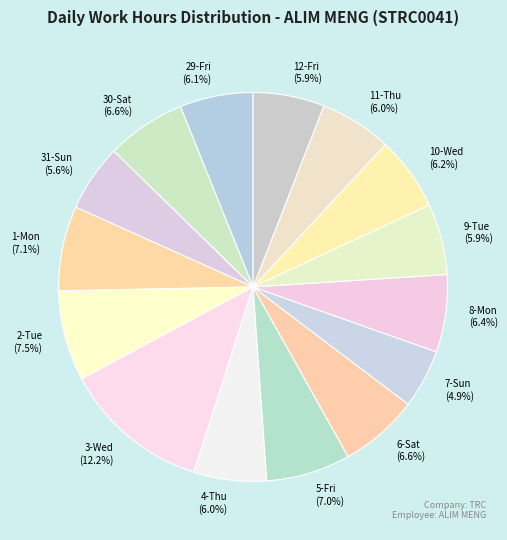

Is 4-Thu the majority of the pie?

No